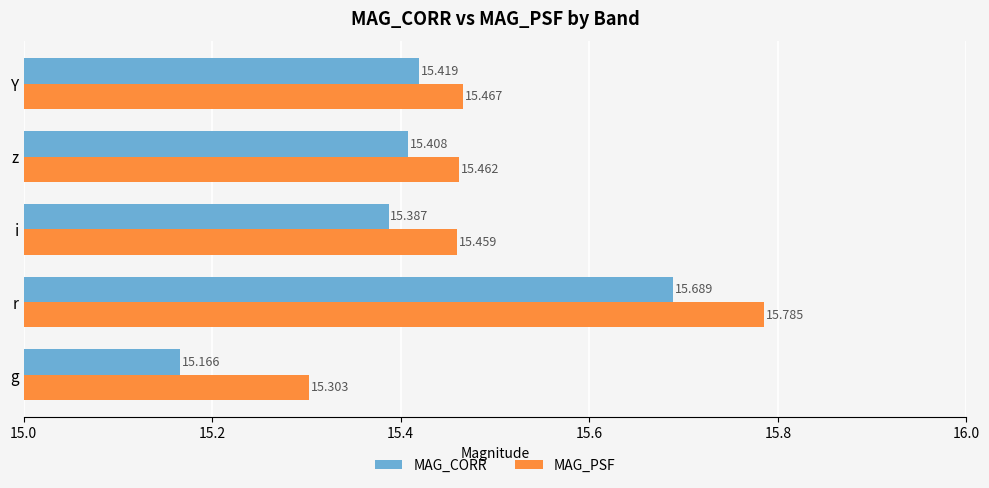

Between g and i, which series saw the biggest shift?

MAG_CORR